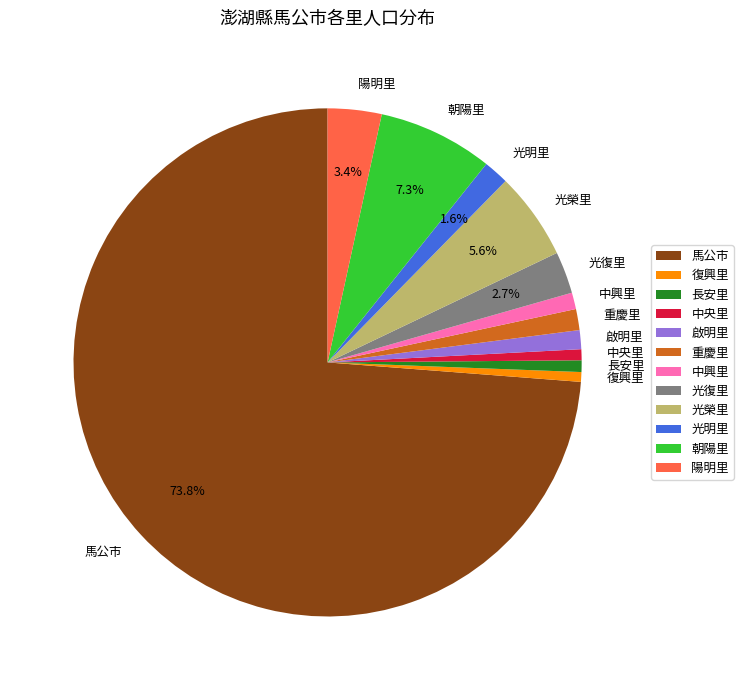

To the nearest percent, what is the difference between the 重慶里 and 光榮里 slice percentages?

4%